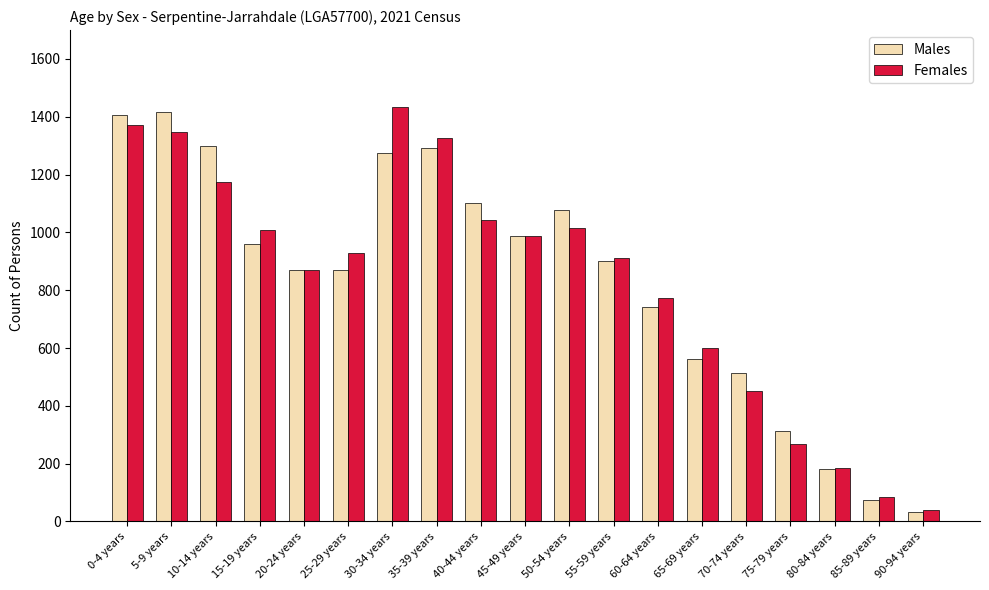

Is the value of Females at 90-94 years greater than the value of Males at 20-24 years?

No